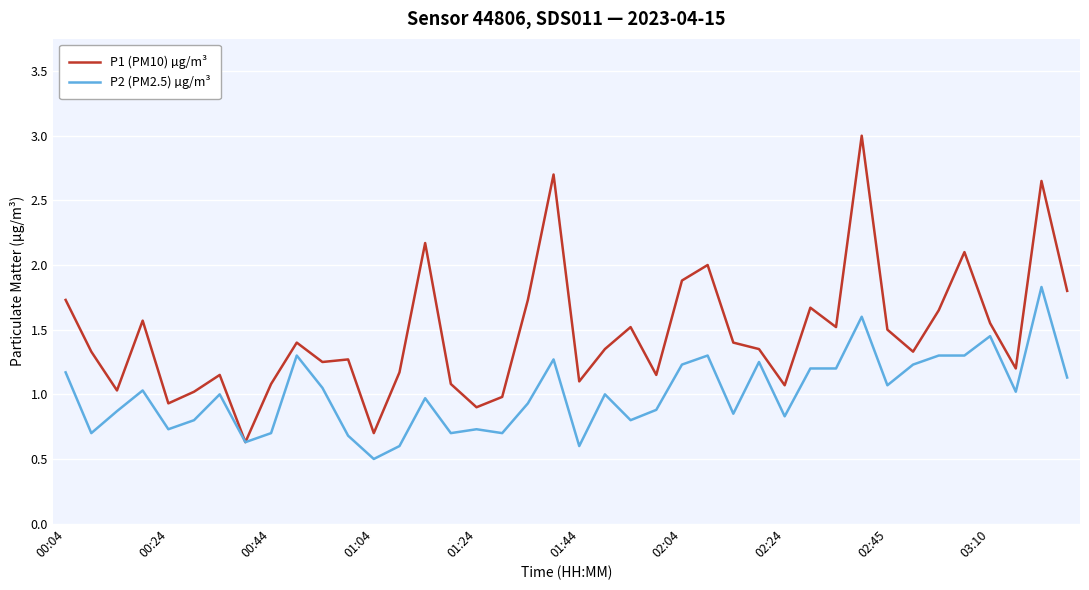

Which series has the largest range (max minus min)?

P1 (PM10) µg/m³